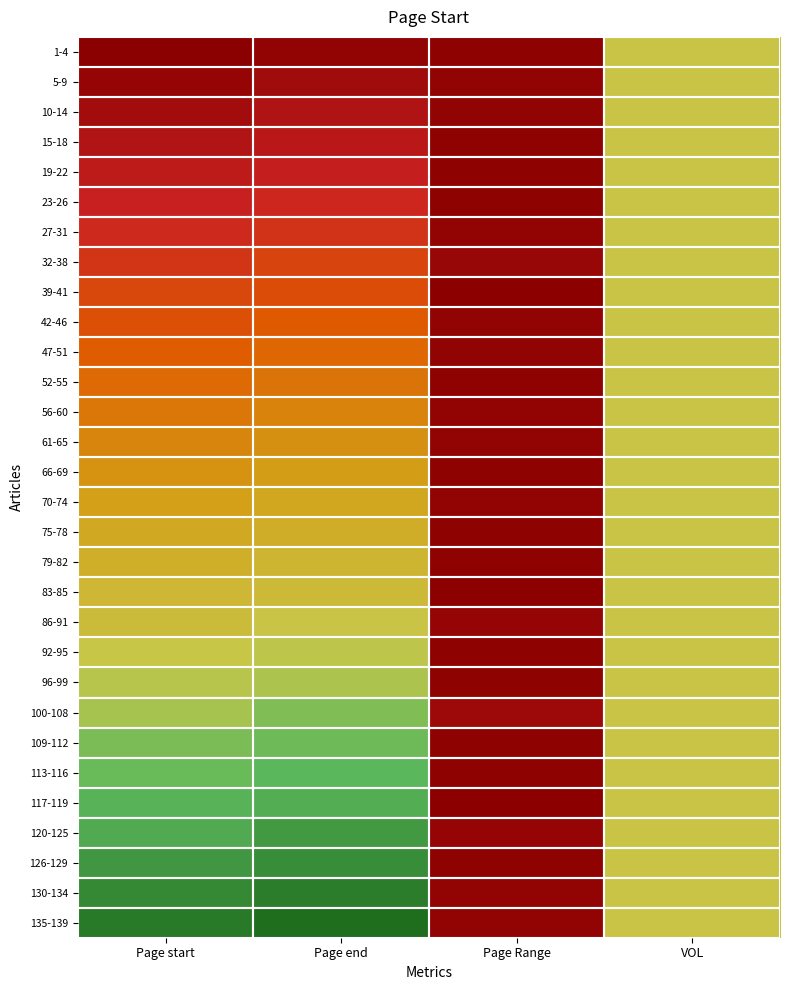

At which category is the sum across all series the highest?

VOL